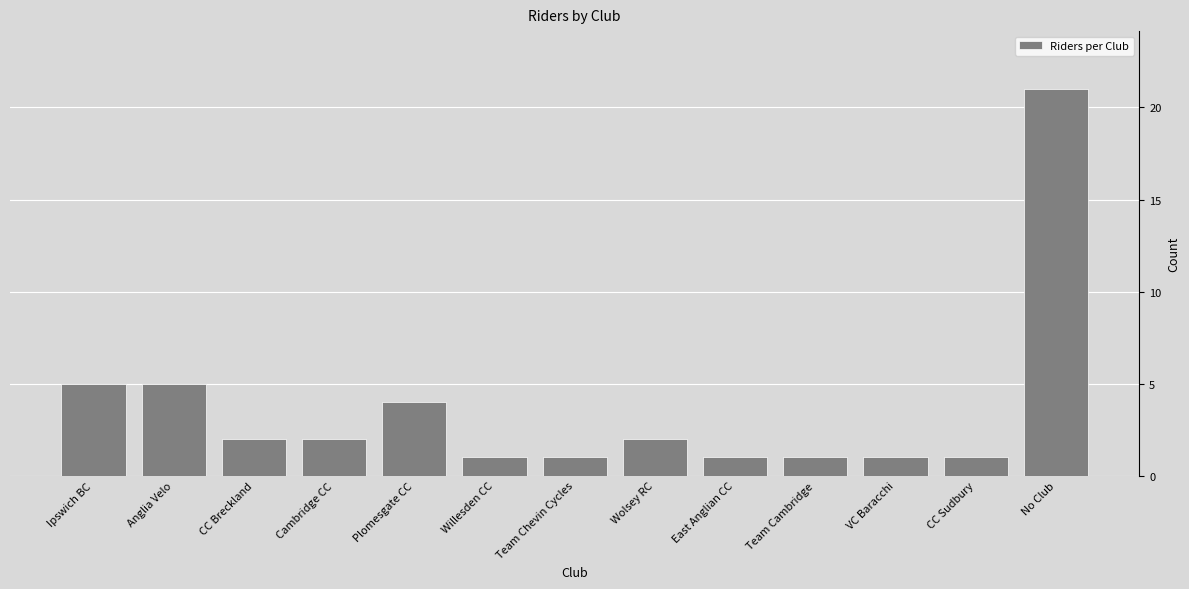

Reading right to left, what are all the values shown in this chart?

21	1	1	1	1	2	1	1	4	2	2	5	5